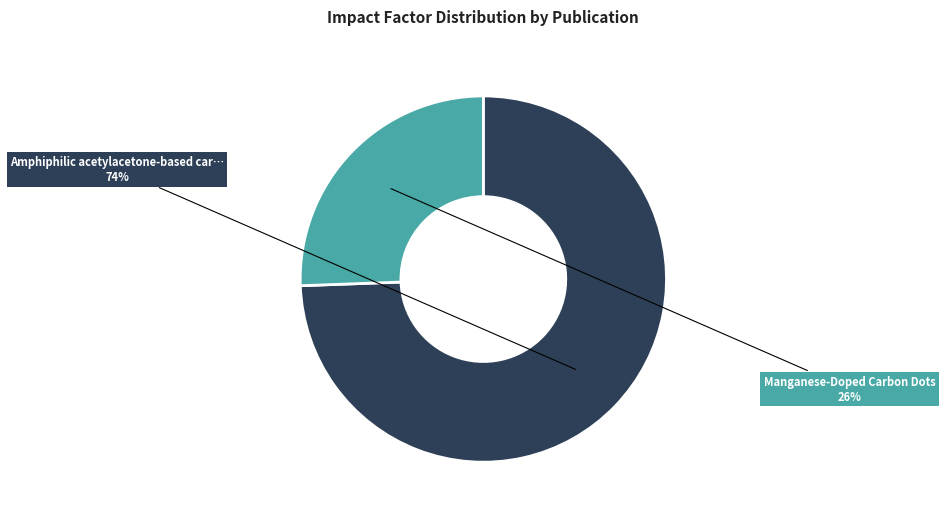

Is there any slice that represents more than half of the pie?

Yes